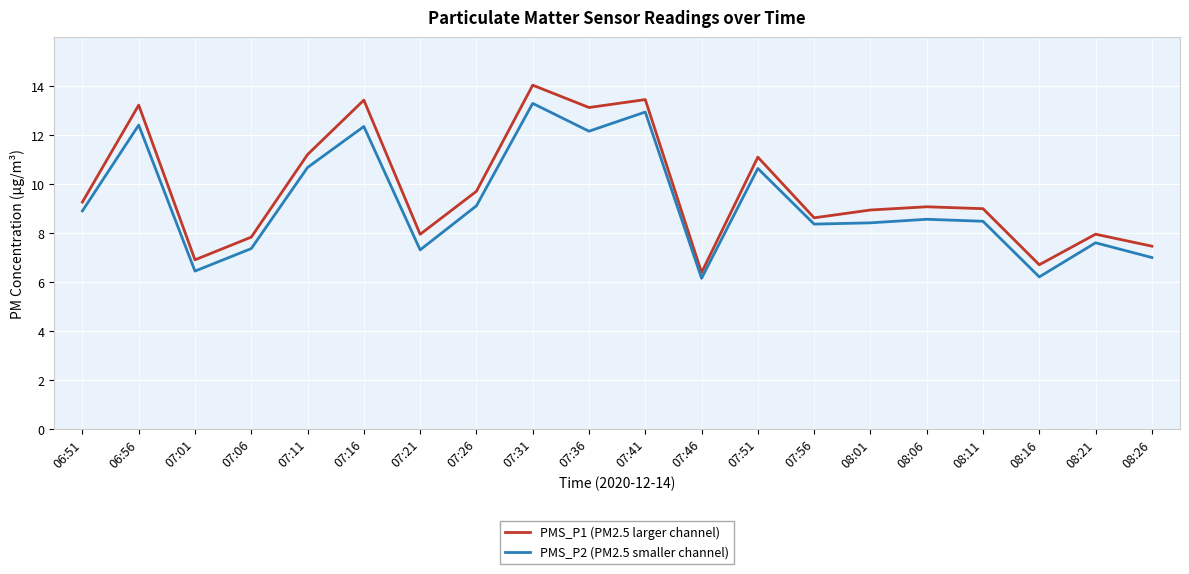

What is the average value of the PMS_P1 (PM2.5 larger channel) series?

9.8